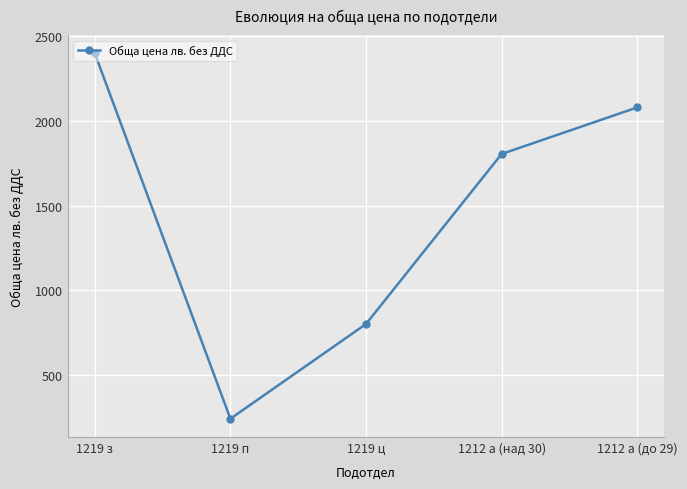

Rank the categories by value from highest to lowest.

1219 з, 1212 а (до 29), 1212 а (над 30), 1219 ц, 1219 п